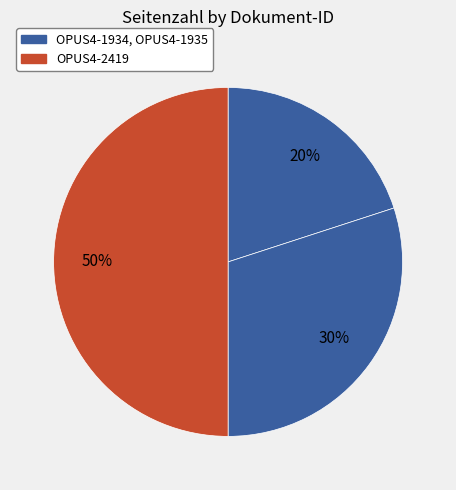

How many slices are in this pie chart?

3